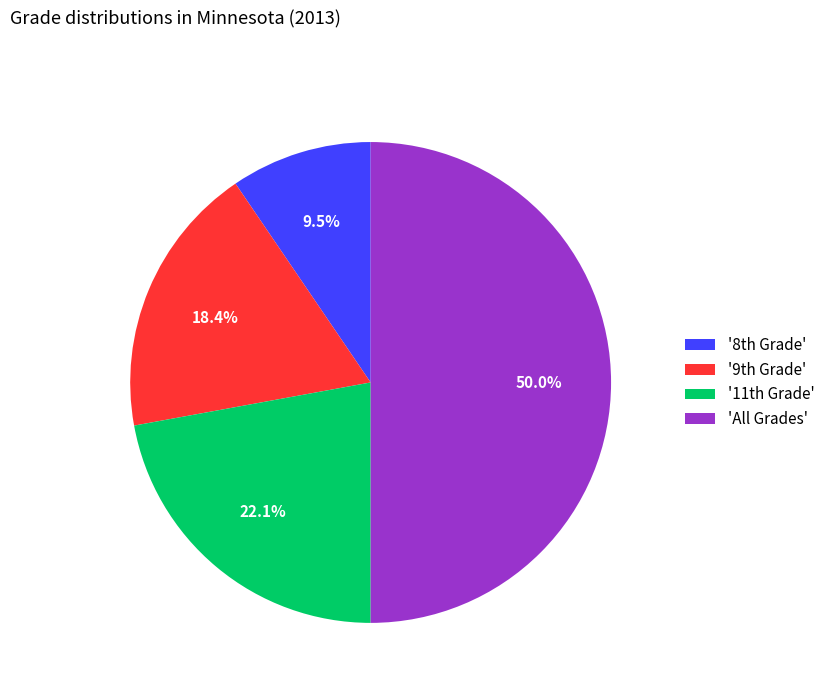

Which slice is the smallest?

'8th Grade'